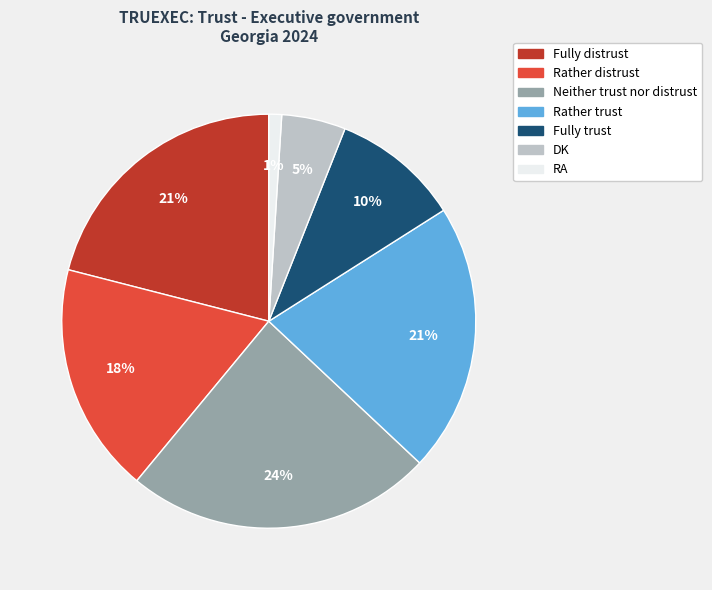

How many slices are in this pie chart?

7